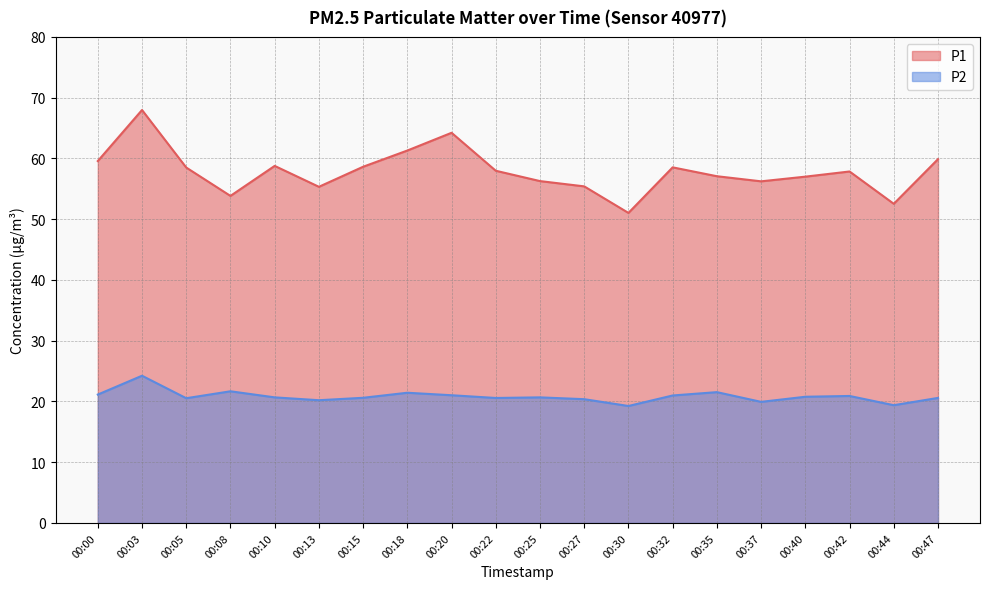

At which label does P2 first exceed 20?

00:00